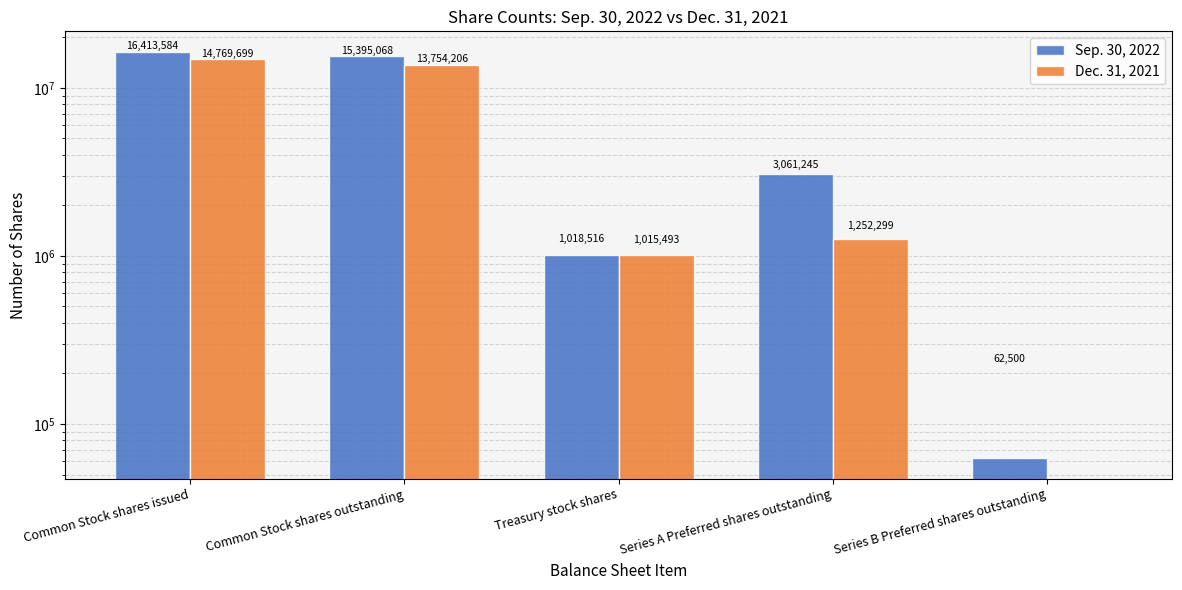

How many positive values does the Dec. 31, 2021 series have?

4